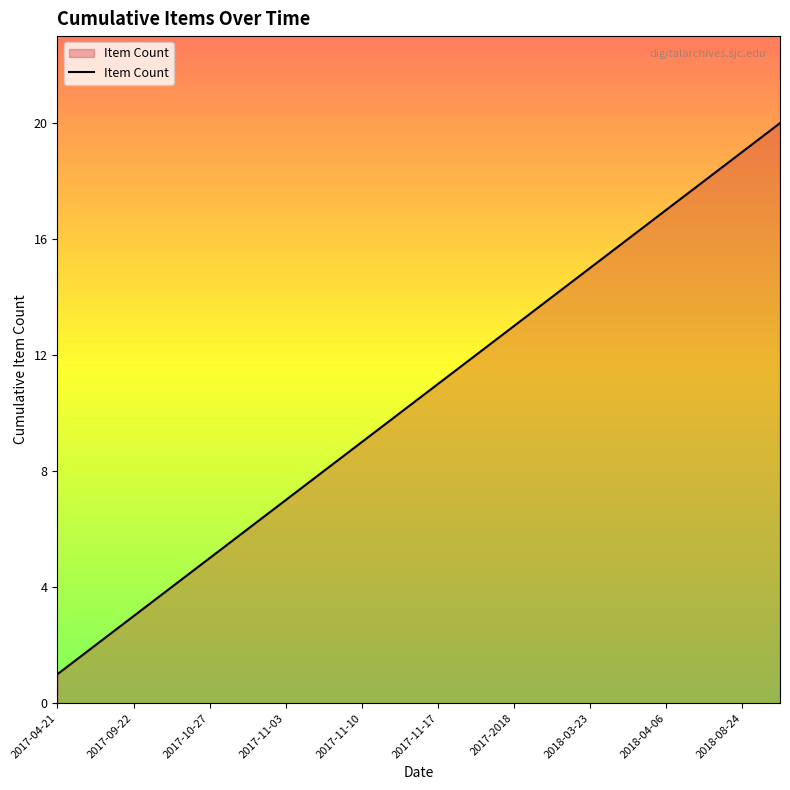

What is the greatest value displayed?

20